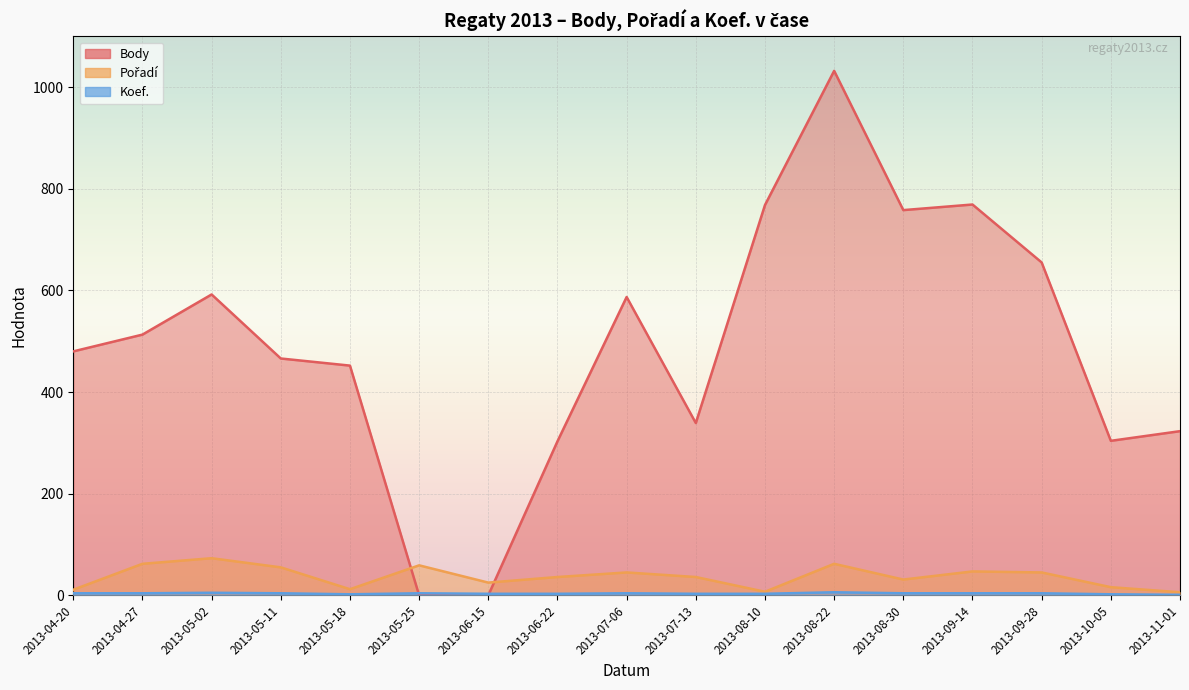

The value of Body at 2013-08-22 is 557. True or false?

False